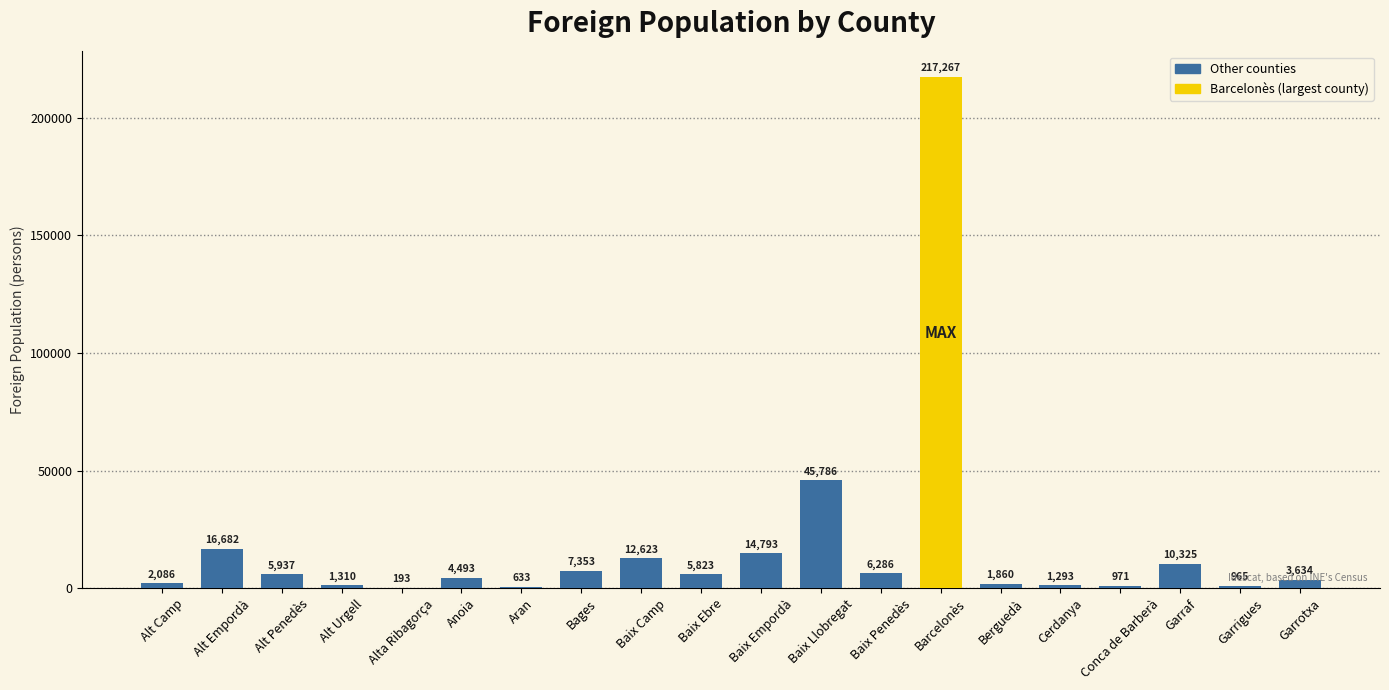

Which has a higher value, Alt Urgell or Anoia?

Anoia